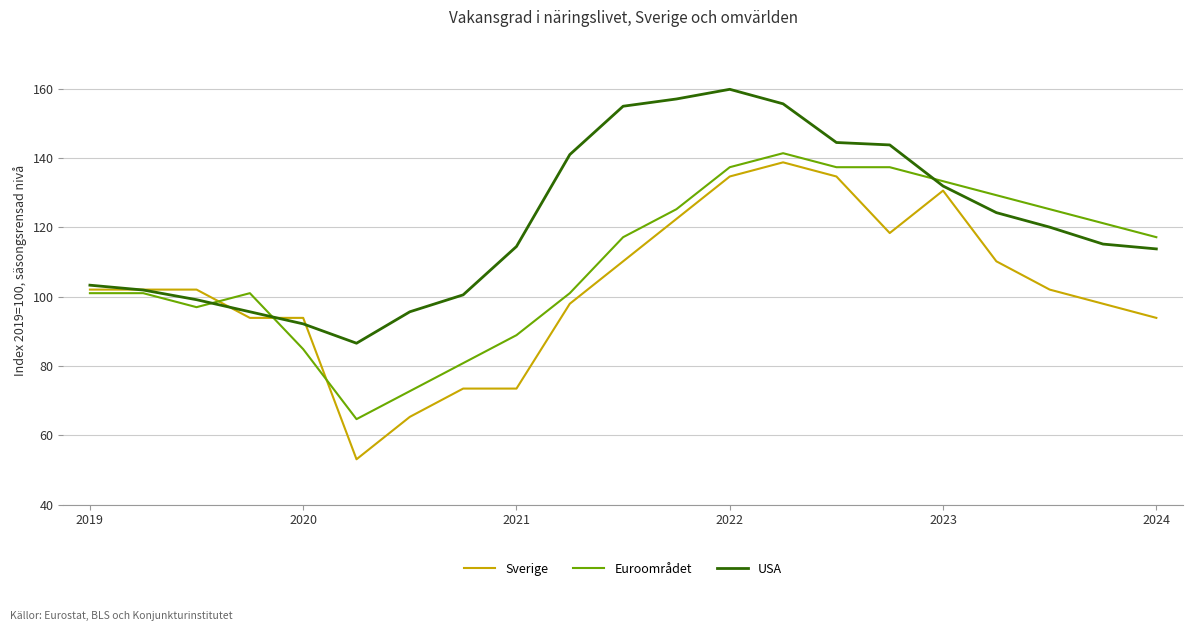

Reading left to right, transcribe all the data shown in this chart.

Sverige: 102.0	102.0	102.0	93.9	93.9	53.1	65.3	73.5	73.5	98.0	110.2	122.4	134.7	138.8	134.7	118.4	130.6	110.2	102.0	98.0	93.9
Euroområdet: 101.0	101.0	97.0	101.0	84.8	64.6	72.7	80.8	88.9	101.0	117.2	125.3	137.4	141.4	137.4	137.4	133.3	129.3	125.3	121.2	117.2
USA: 103.3	101.9	99.1	95.6	92.1	86.6	95.6	100.5	114.5	141.0	155.0	157.1	159.9	155.7	144.5	143.8	131.9	124.3	120.1	115.2	113.8